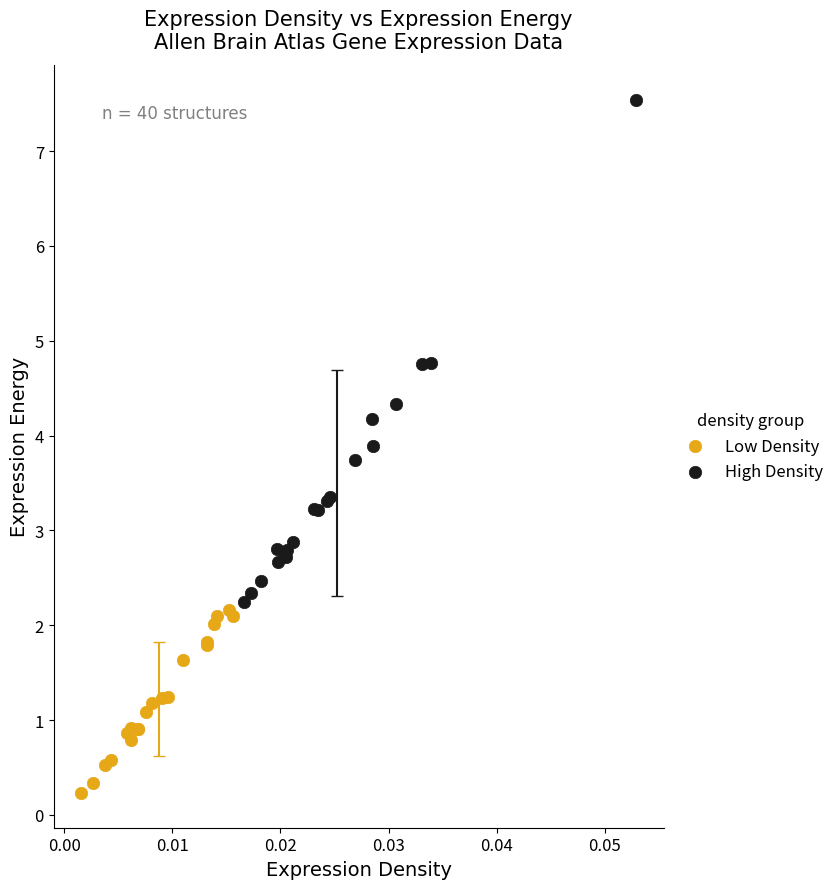

Which series has the widest spread of Y values?

High Density